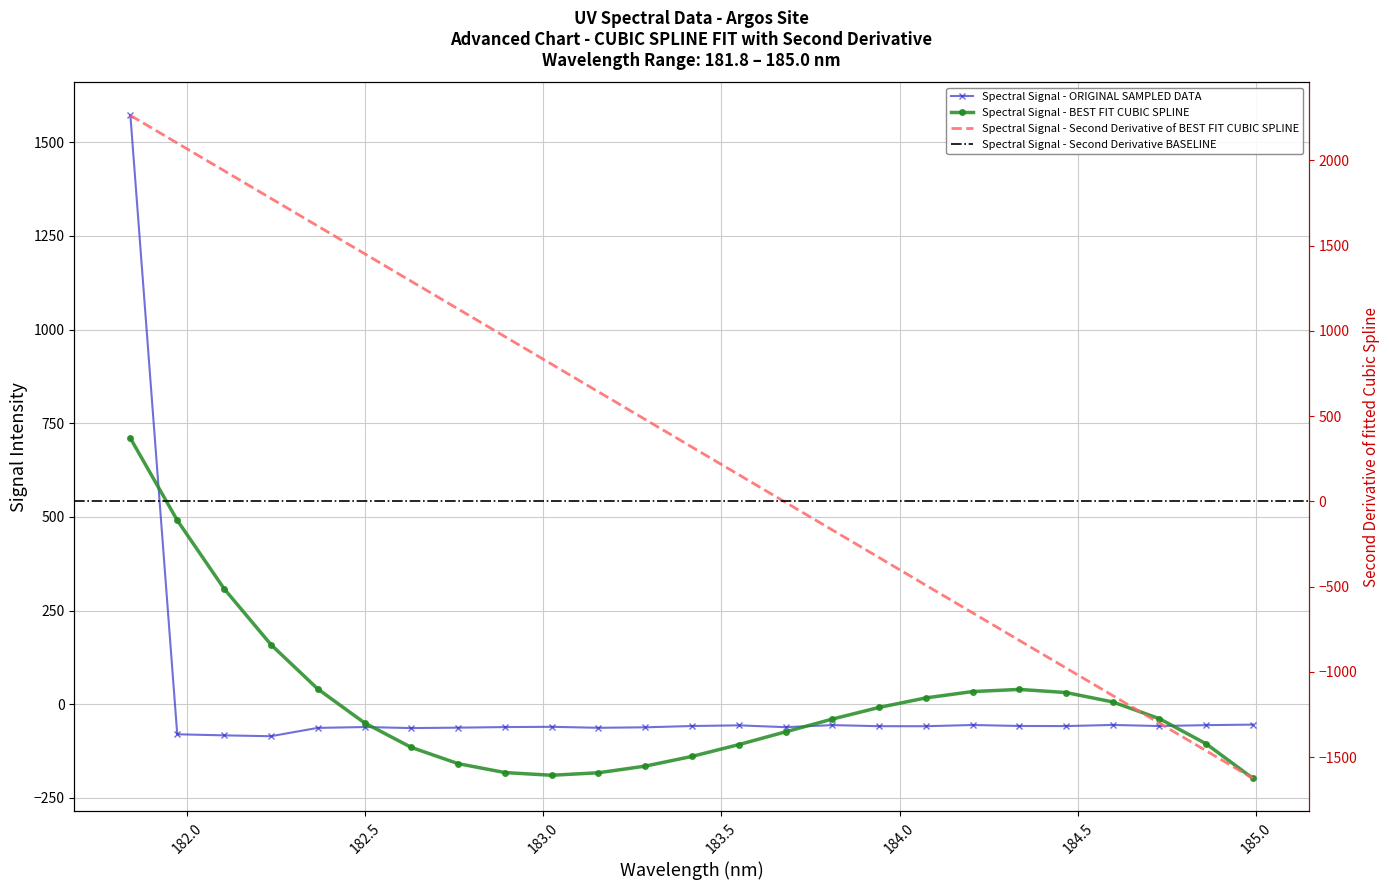

What is the label of the 17th point from the right?

182.8925964608